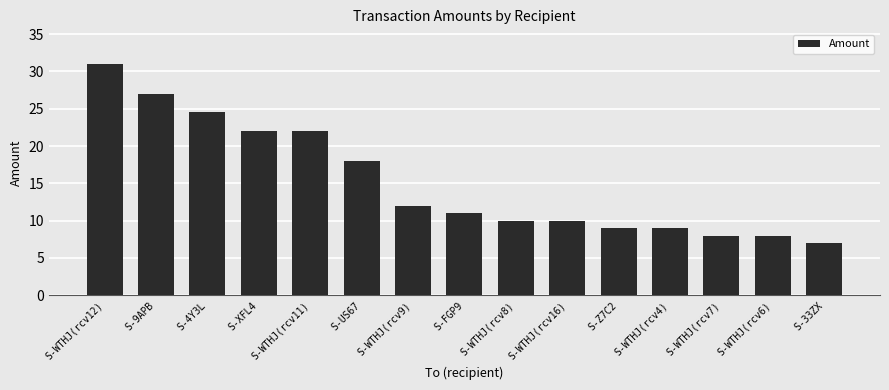

Is it true that the value at S-US67 is 18.0?

True